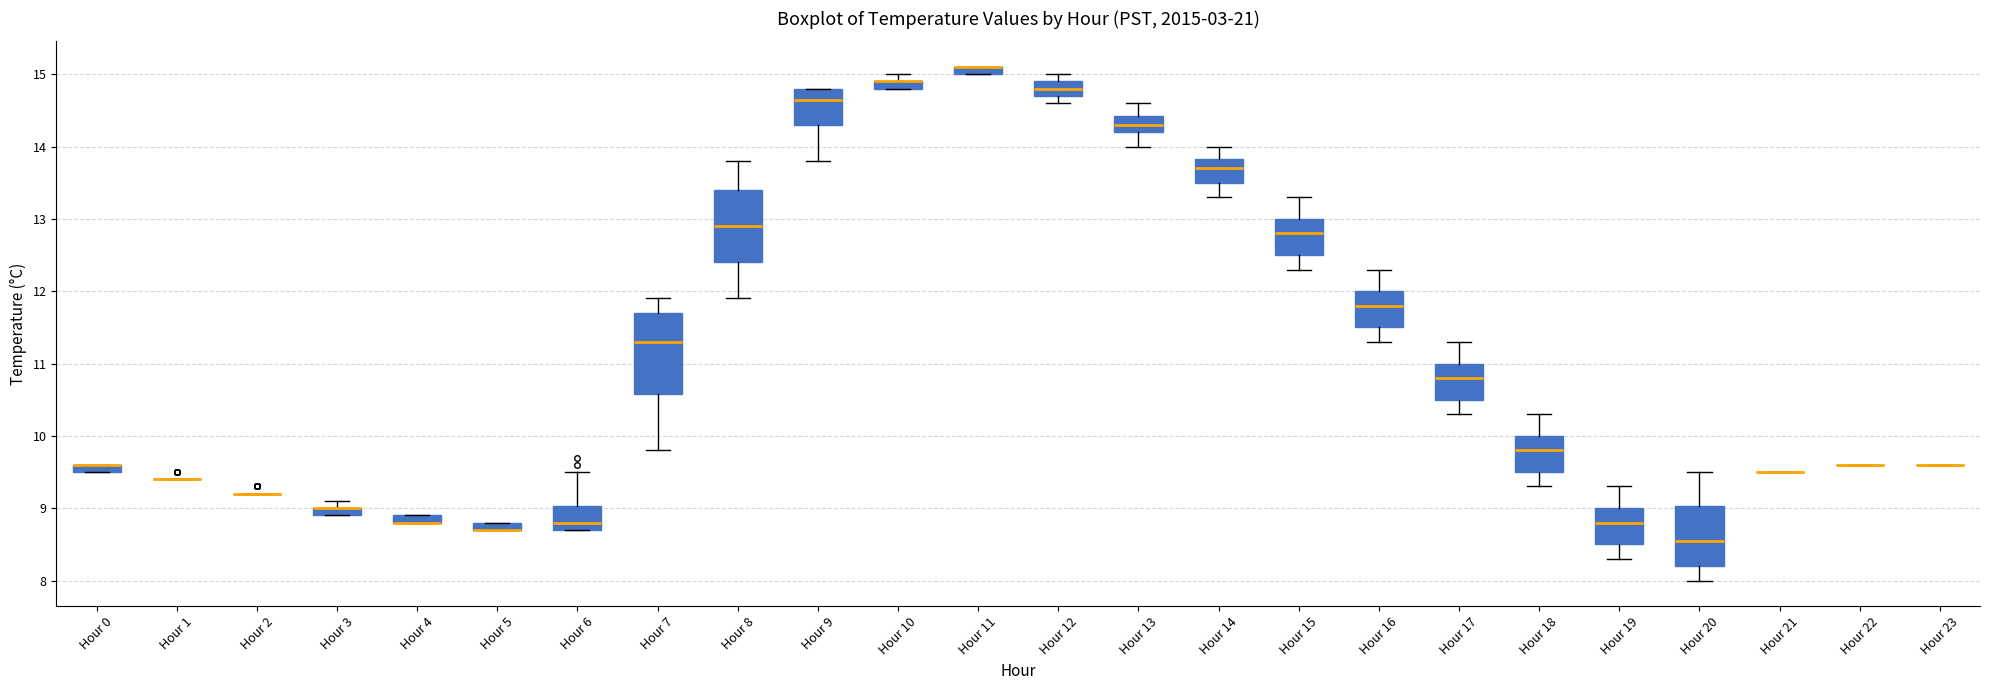

Where does the median line of the box for Hour 17 sit on the y-axis? The values are not printed on the chart, so give them approximately, as read against the axis.

10.8